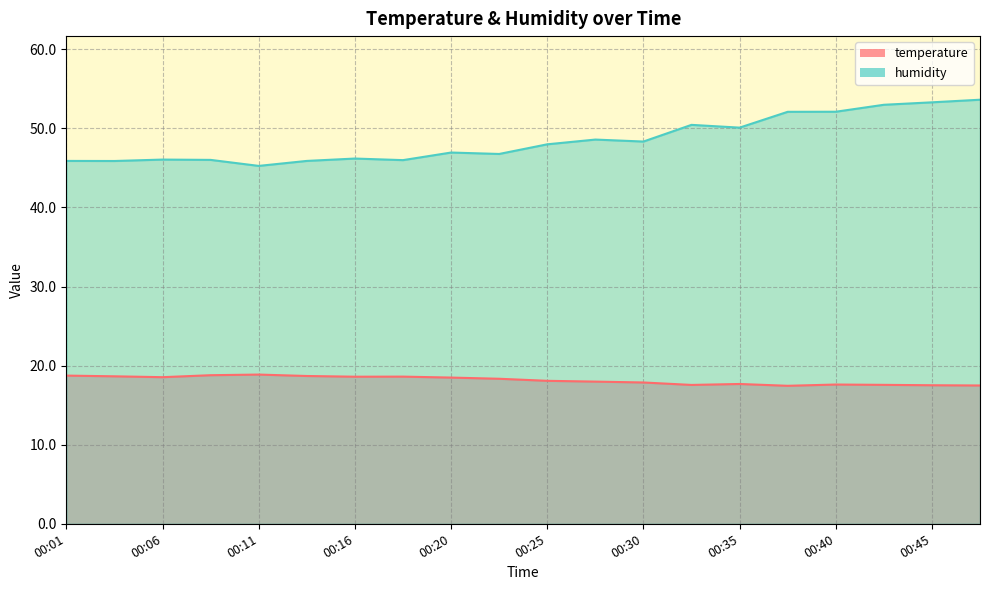

Between 00:01 and 00:33, which series saw the biggest shift?

humidity